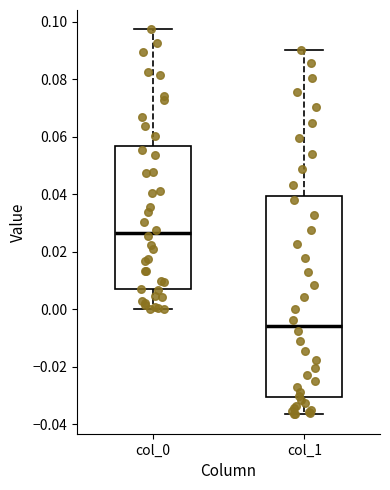

Where does the lower whisker of the box for col_0 end on the y-axis? The values are not printed on the chart, so give them approximately, as read against the axis.

0.000